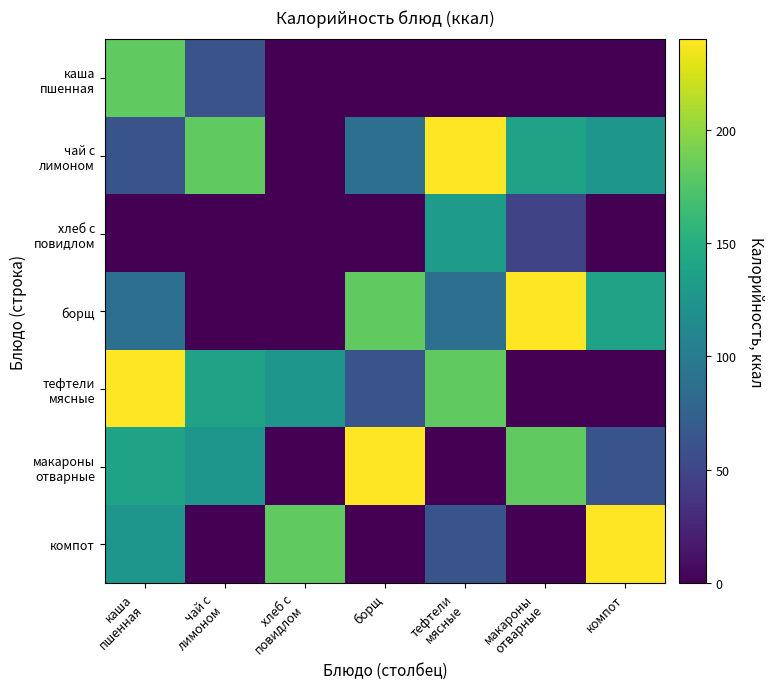

Which series has the largest total across all categories?

чай с лимоном